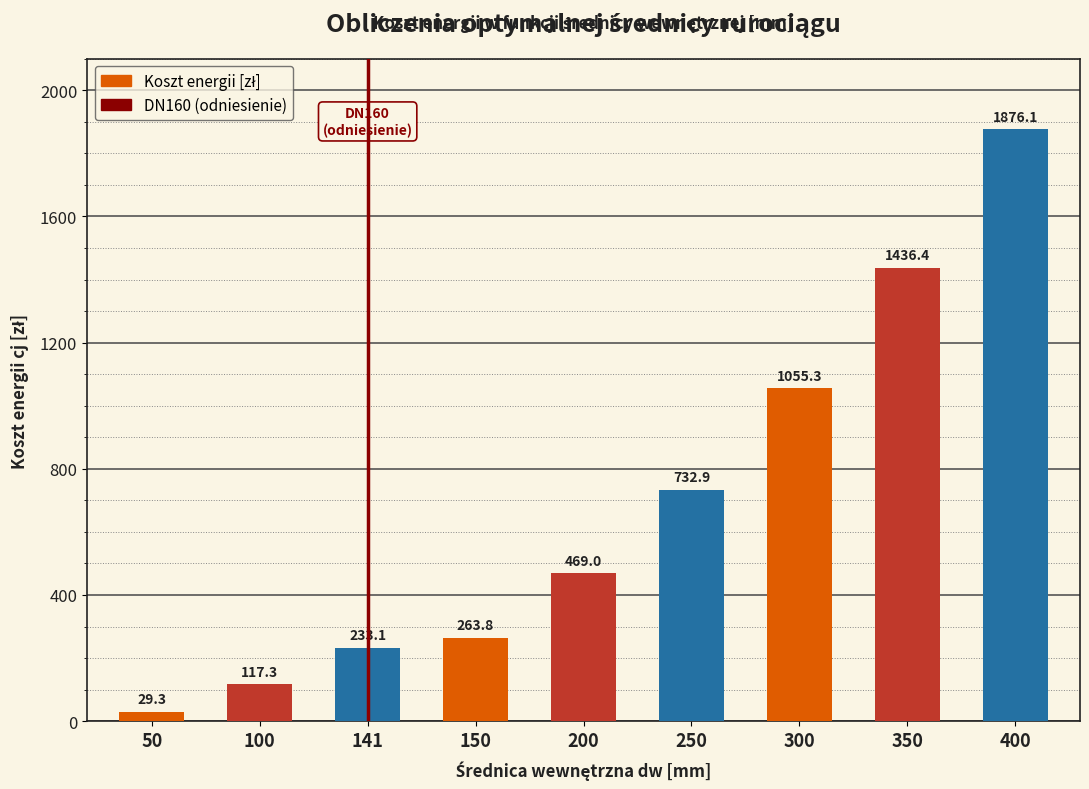

Where does the data first go above 469?

200